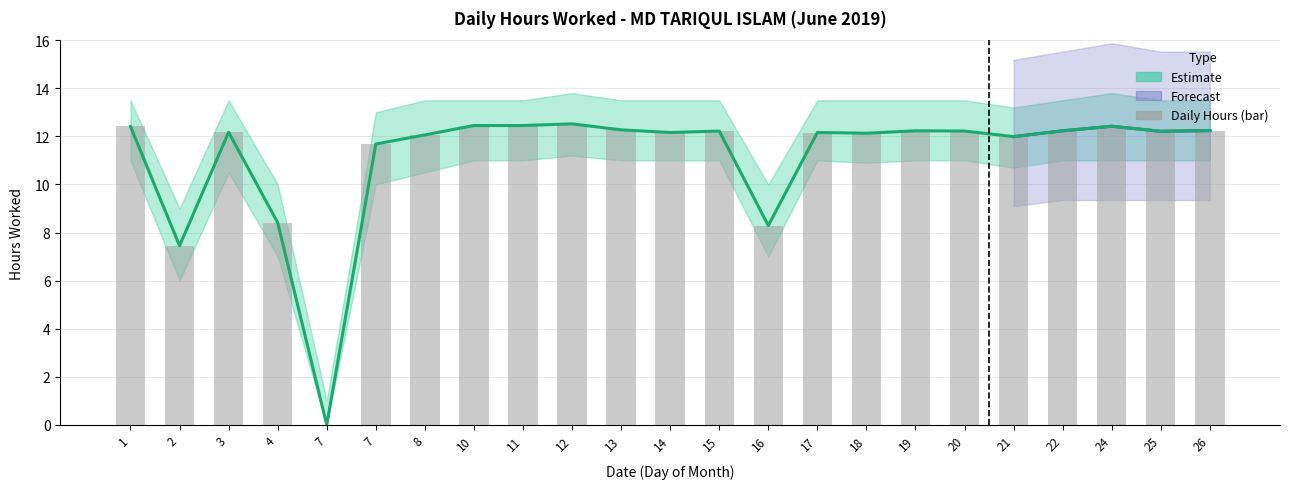

Is it true that Upper Band equals 0.0 at 7?

True